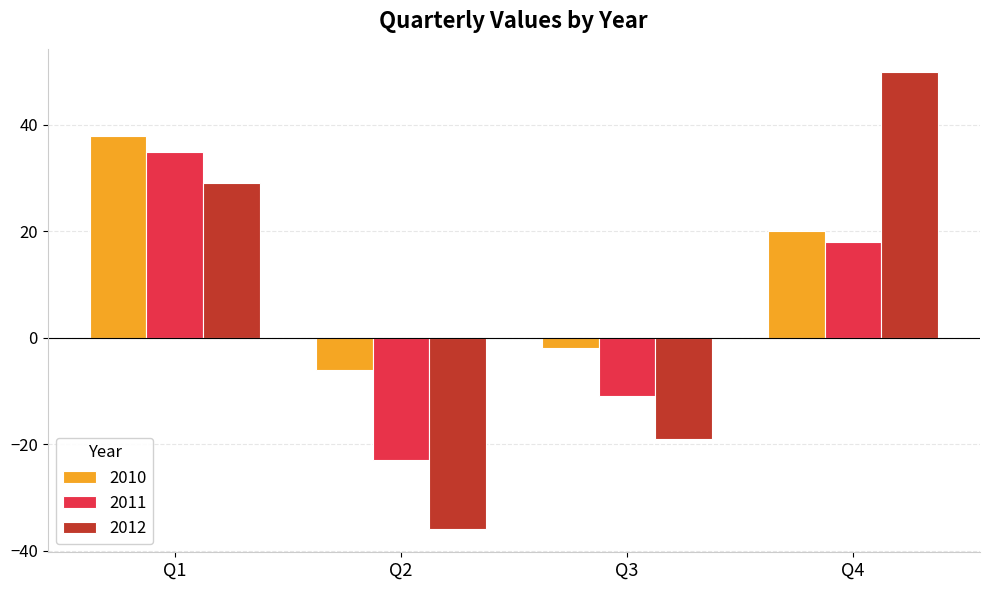

Which series has the largest range (max minus min)?

2012